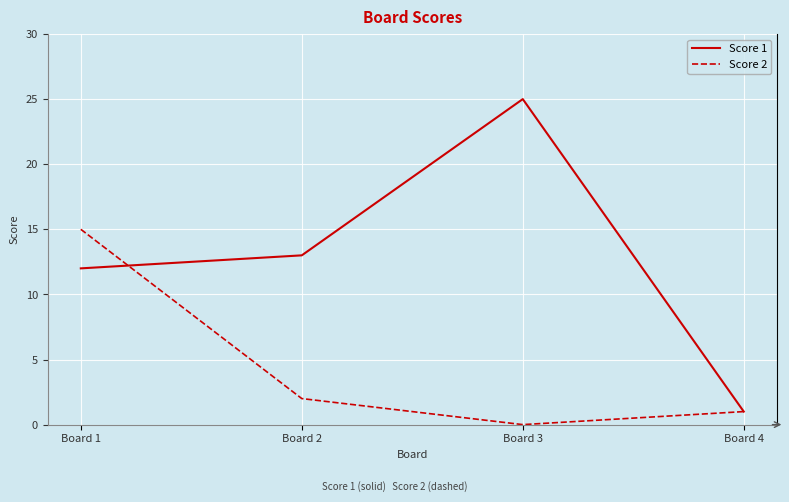

What are all the series names shown in the legend?

Score 1, Score 2